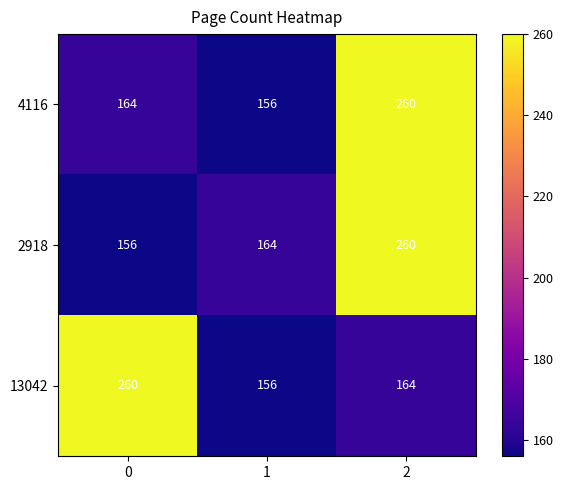

What is the spread (max minus min) of values at 2?

96